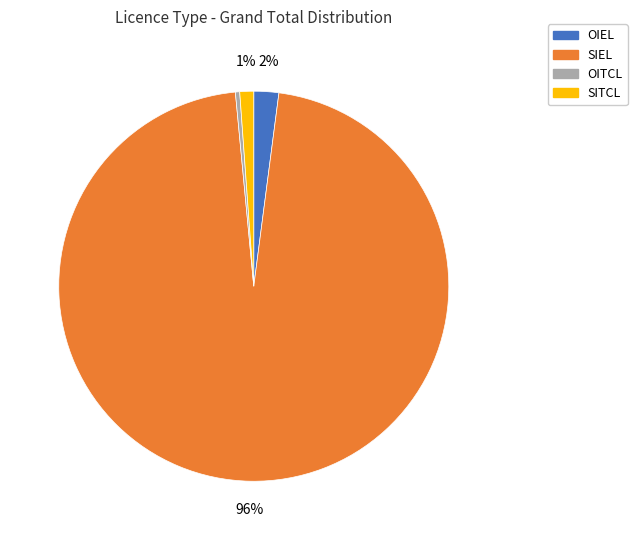

Does any single category account for the majority?

Yes